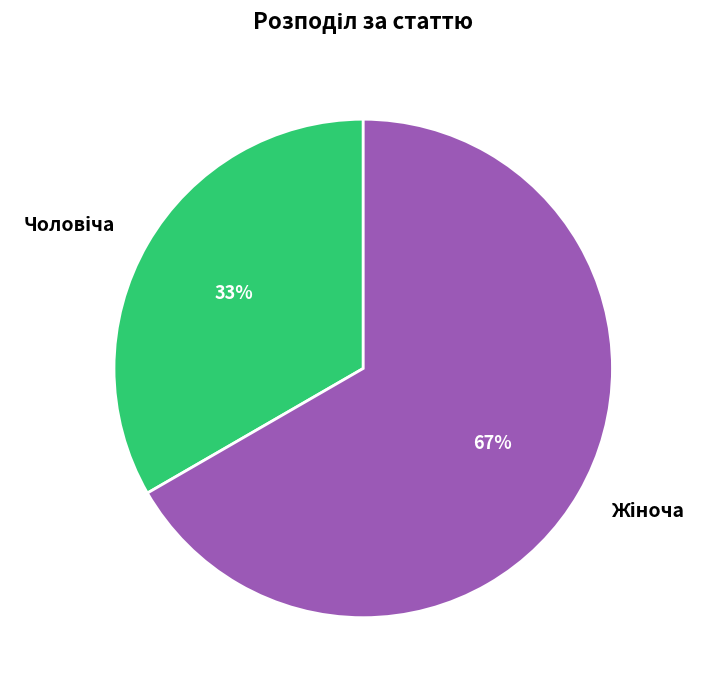

To the nearest percent, what is the average slice percentage?

50%